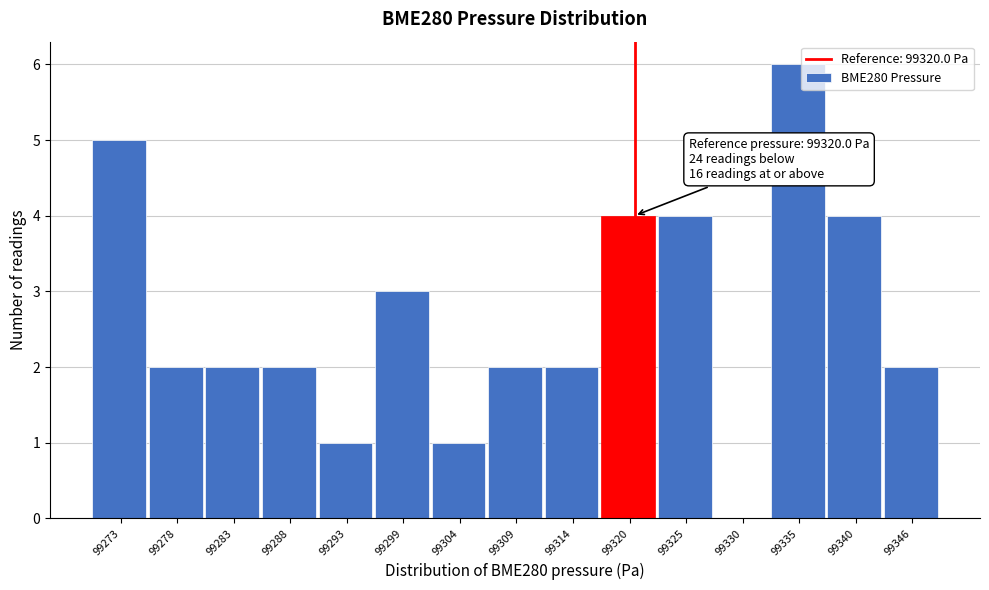

Which range on the x-axis has the tallest bar?

99333 to 99338